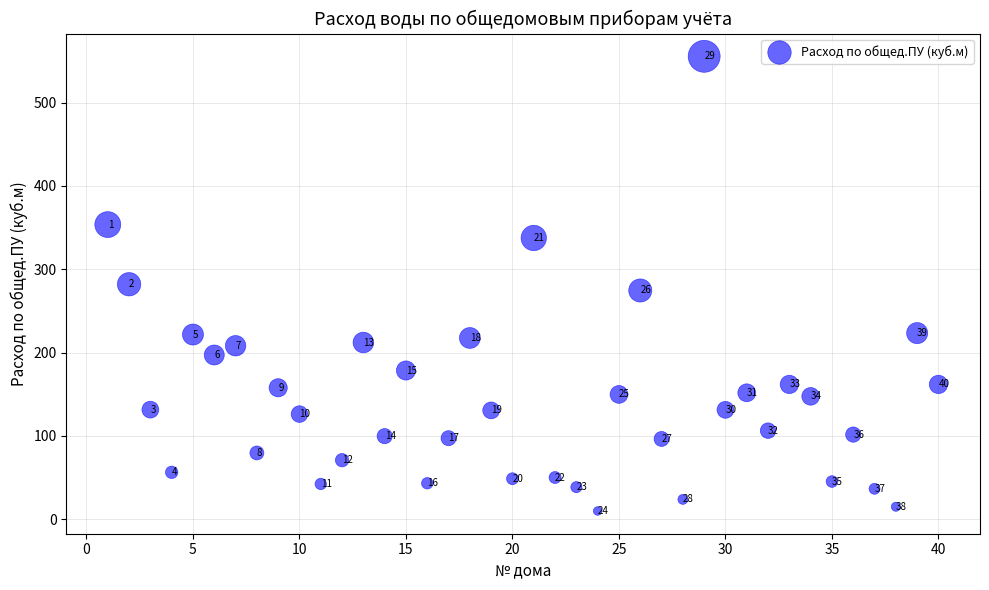

What Y value in the scatter plot is closest to 282?

282.0